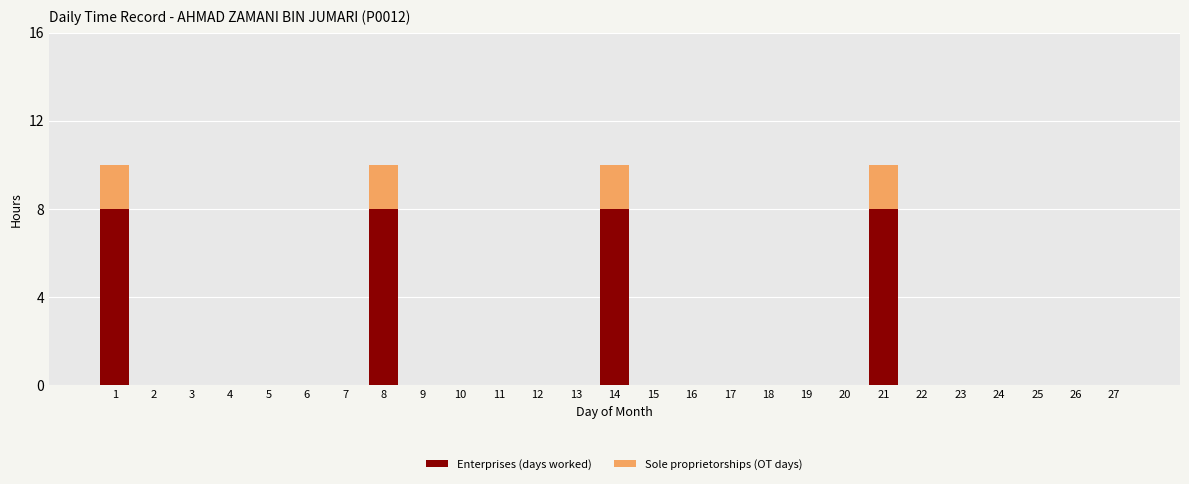

The value of Enterprises (days worked) at 18 is 0. True or false?

True